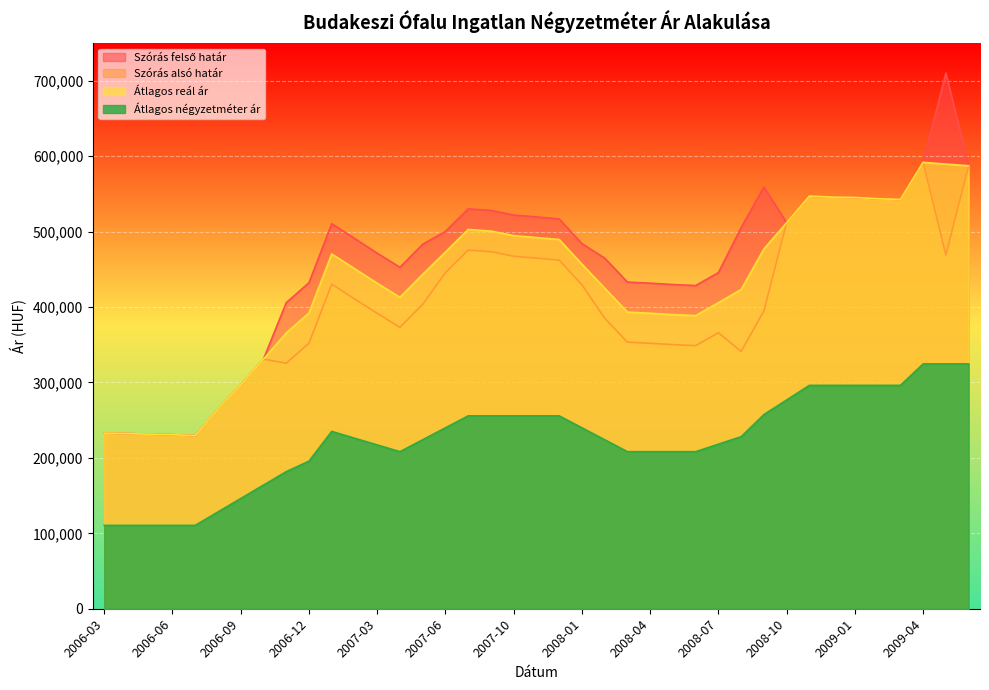

What is the difference between the maximum and minimum values in the Átlagos reál ár series?

362335